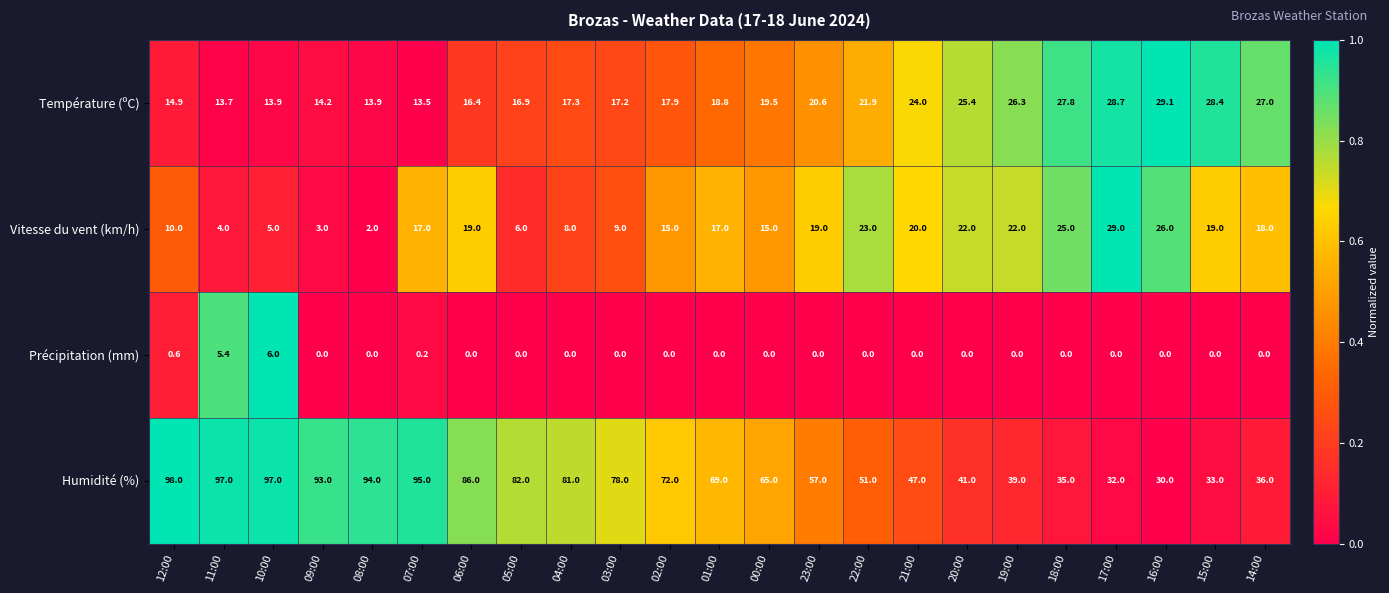

Which series changed the most between 03:00 and 18:00?

Humidité (%)